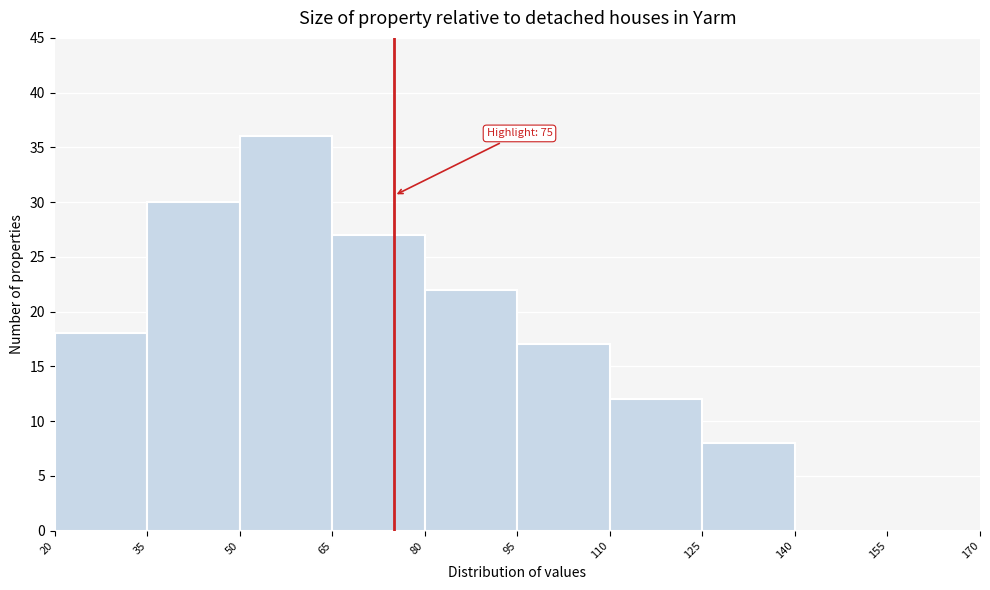

Over which range of the x-axis is the bar tallest?

50 to 65